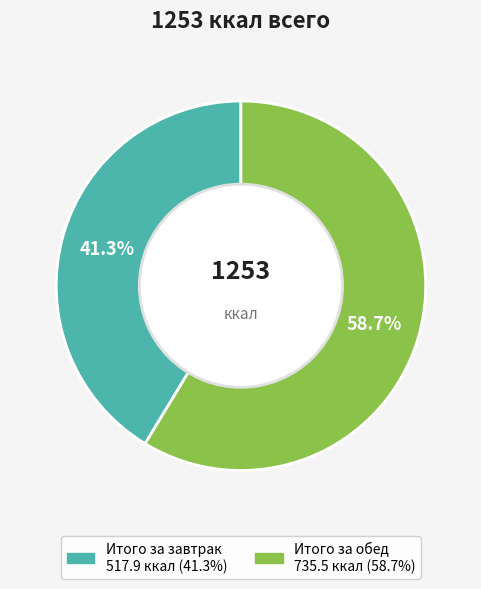

Count the number of slices in the pie.

2